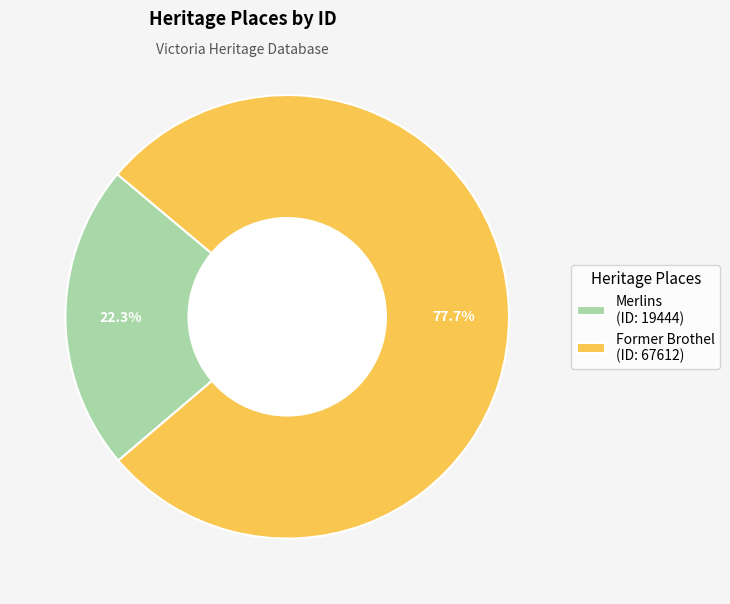

Does any single category account for the majority?

Yes